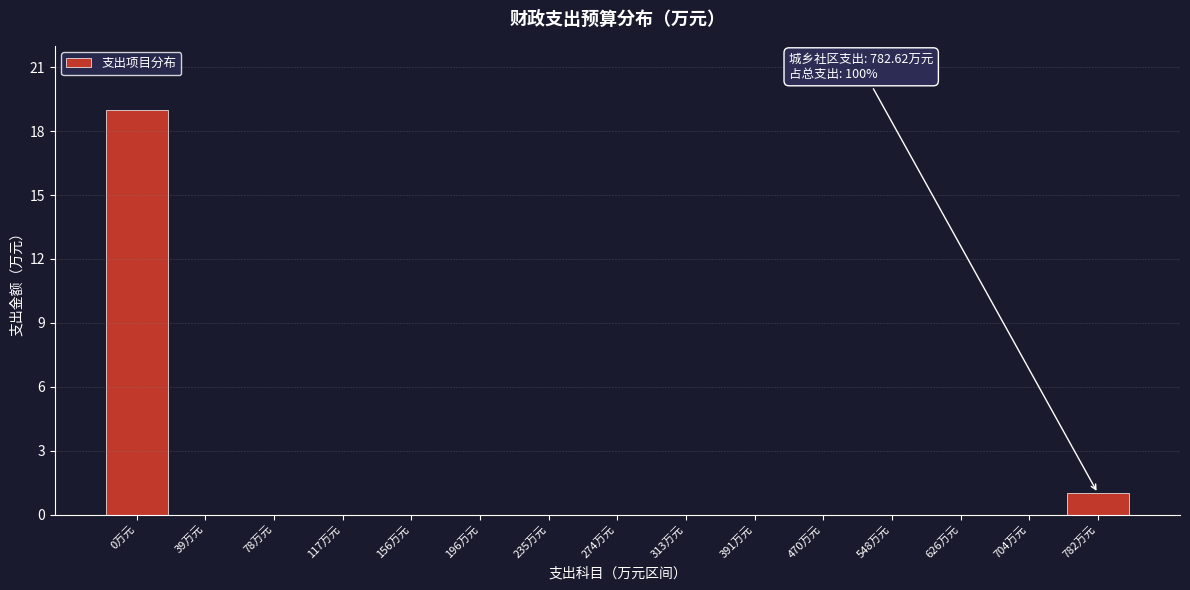

Reading left to right, list all the values displayed in this chart.

0万元=19	39万元=0	78万元=0	117万元=0	156万元=0	196万元=0	235万元=0	274万元=0	313万元=0	391万元=0	470万元=0	548万元=0	626万元=0	704万元=0	782万元=1